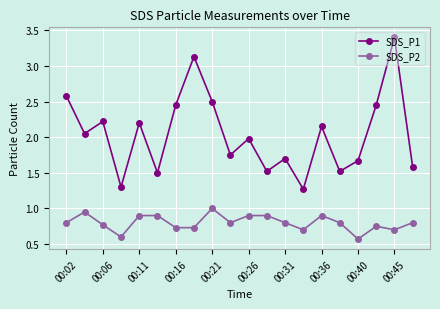

Which series has the largest total across all categories?

SDS_P1